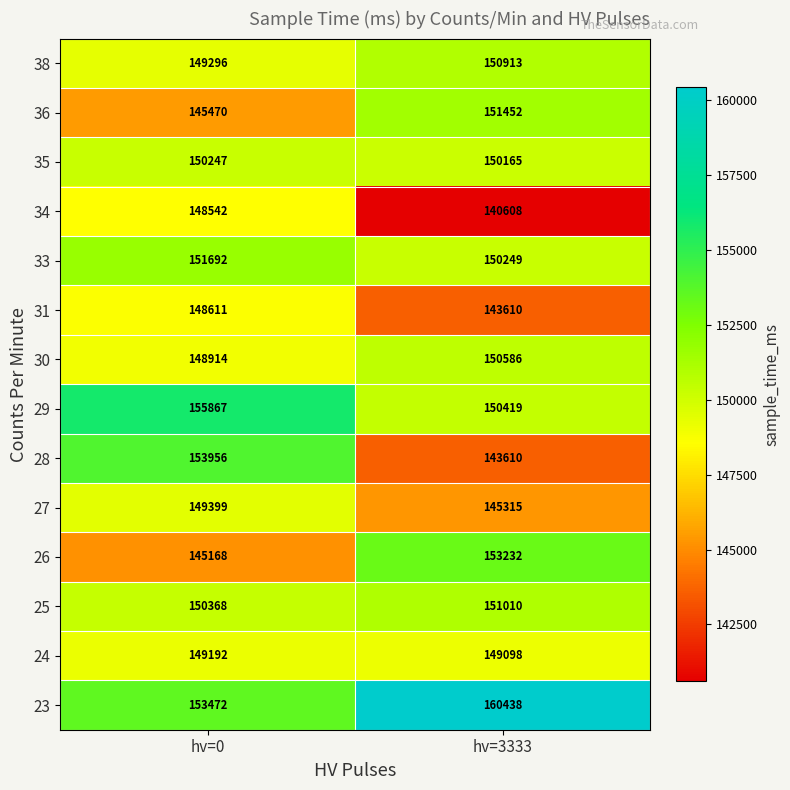

Which series has the widest spread of values?

28